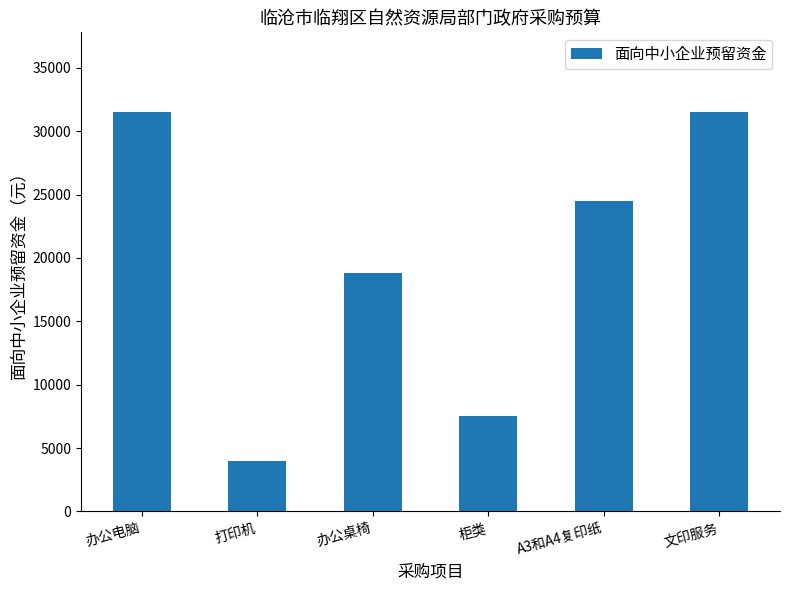

Are the bars grouped side by side (vs. stacked)?

No